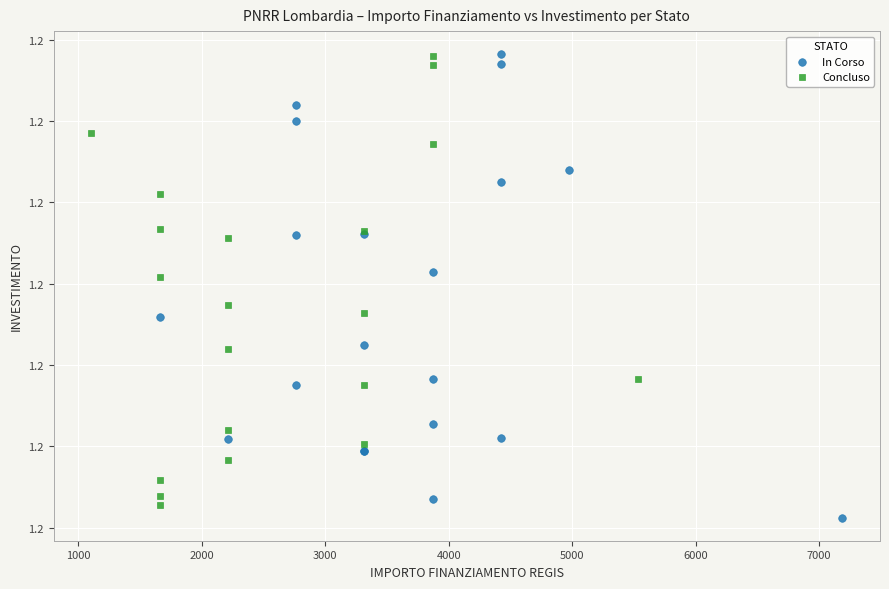

What are all the series names shown in the legend?

In Corso, Concluso